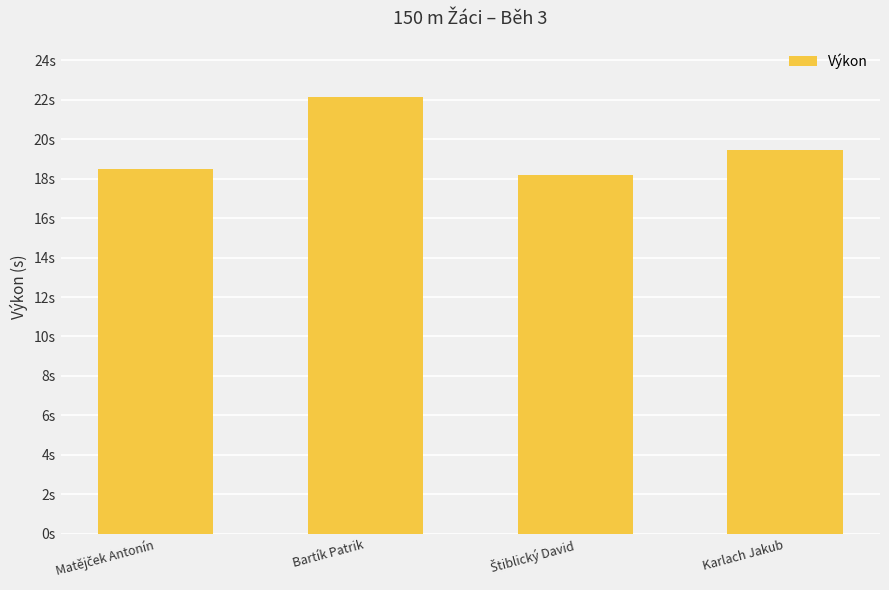

At which label is the value closest to 20?

Karlach Jakub